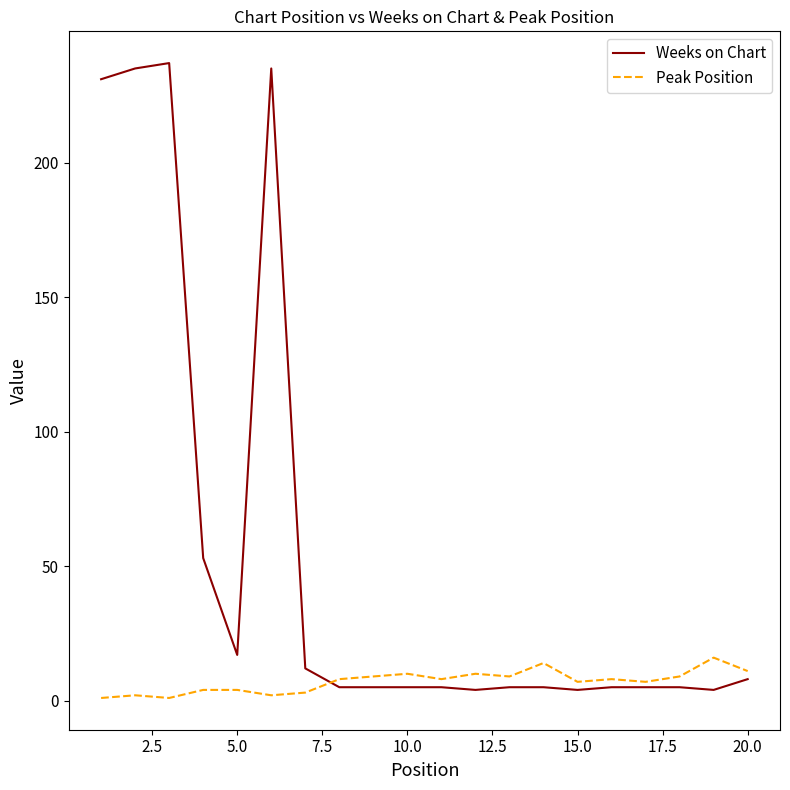

Which series has the largest range (max minus min)?

Weeks on Chart